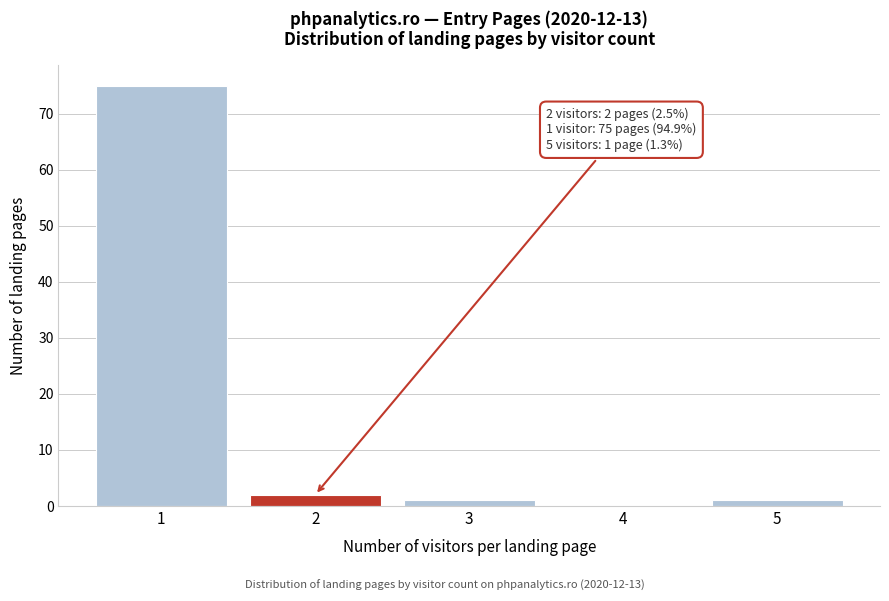

Reading left to right, extract all data points from this chart.

1=75	2=2	3=1	4=0	5=1